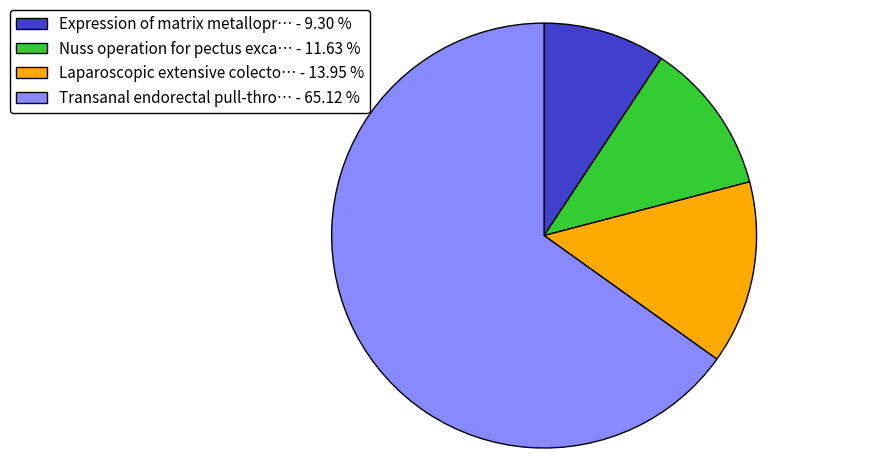

What is the largest slice in the pie chart?

Transanal endorectal pull-thro… - 65.12 %